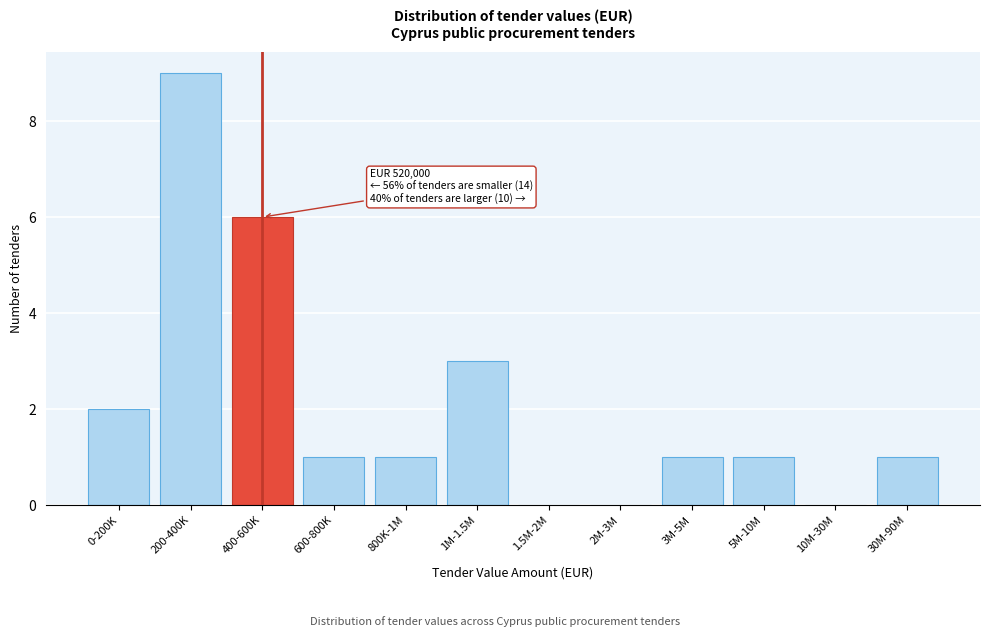

Reading left to right, what are all the values shown in this chart?

0-200K=2	200-400K=9	400-600K=6	600-800K=1	800K-1M=1	1M-1.5M=3	1.5M-2M=0	2M-3M=0	3M-5M=1	5M-10M=1	10M-30M=0	30M-90M=1